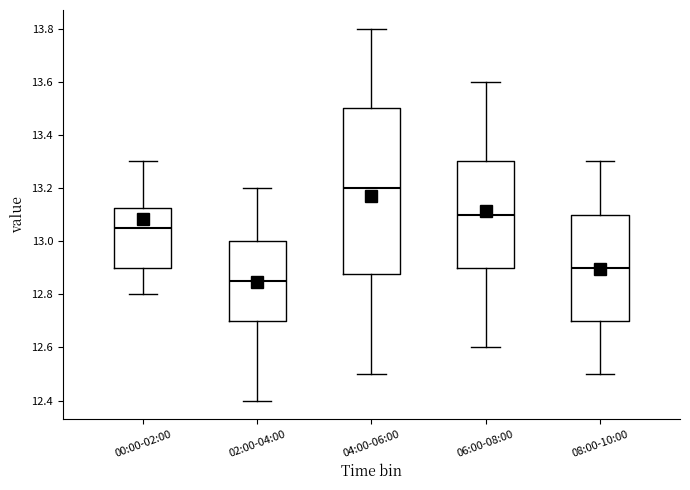

Reading left to right, transcribe this box plot: for each box, give where its median line is, the range the box spans, and where its two whiskers end, as read against the y-axis. The values are not printed on the chart, so give them approximately, as read against the axis.

00:00-02:00: median 13.06, box 12.90 to 13.12, whiskers 12.80 to 13.30
02:00-04:00: median 12.86, box 12.70 to 13.00, whiskers 12.40 to 13.20
04:00-06:00: median 13.20, box 12.88 to 13.50, whiskers 12.50 to 13.80
06:00-08:00: median 13.10, box 12.90 to 13.30, whiskers 12.60 to 13.60
08:00-10:00: median 12.90, box 12.70 to 13.10, whiskers 12.50 to 13.30